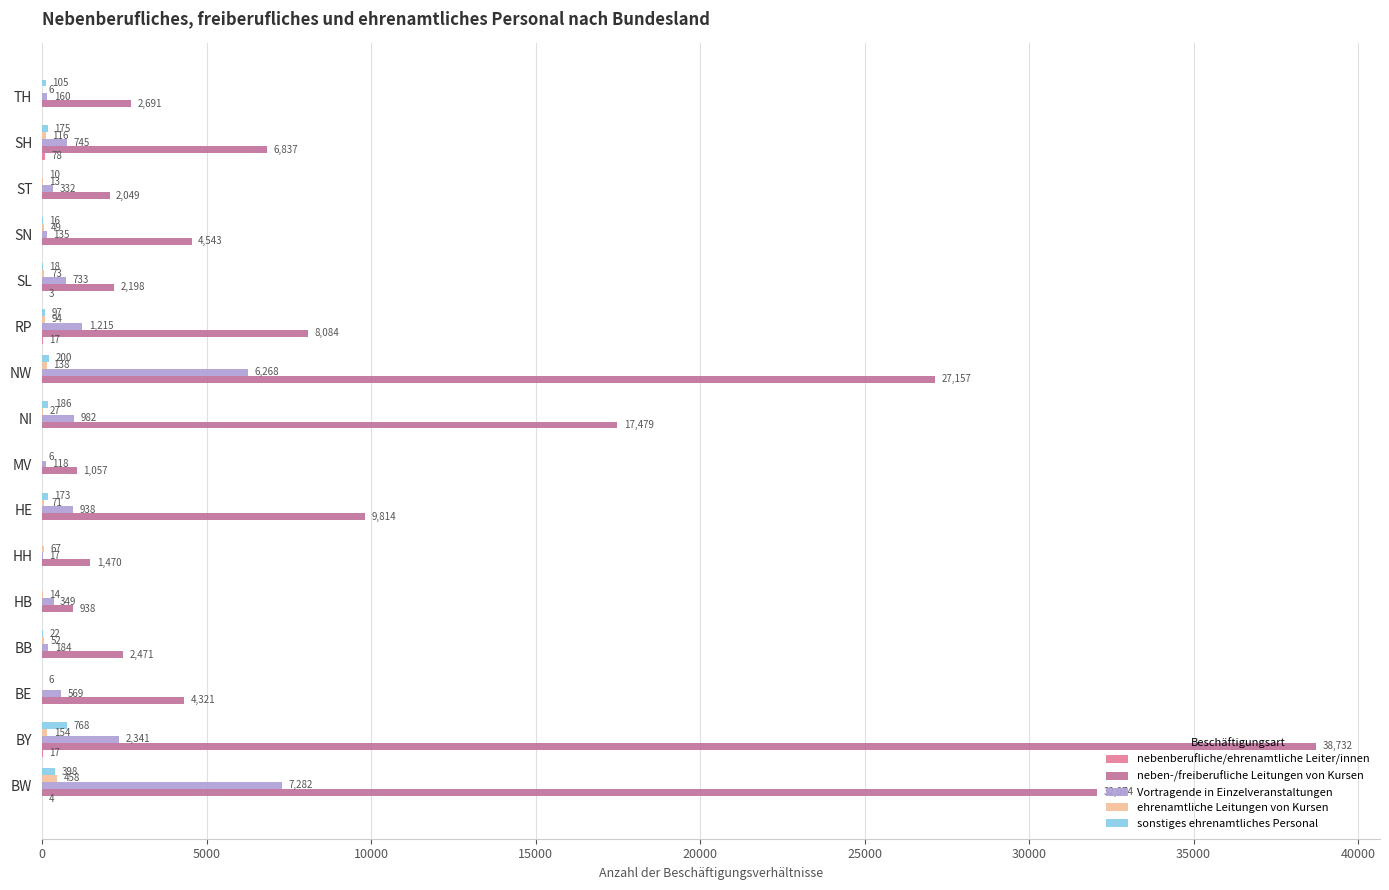

What is the total value across all series at BE?

4896